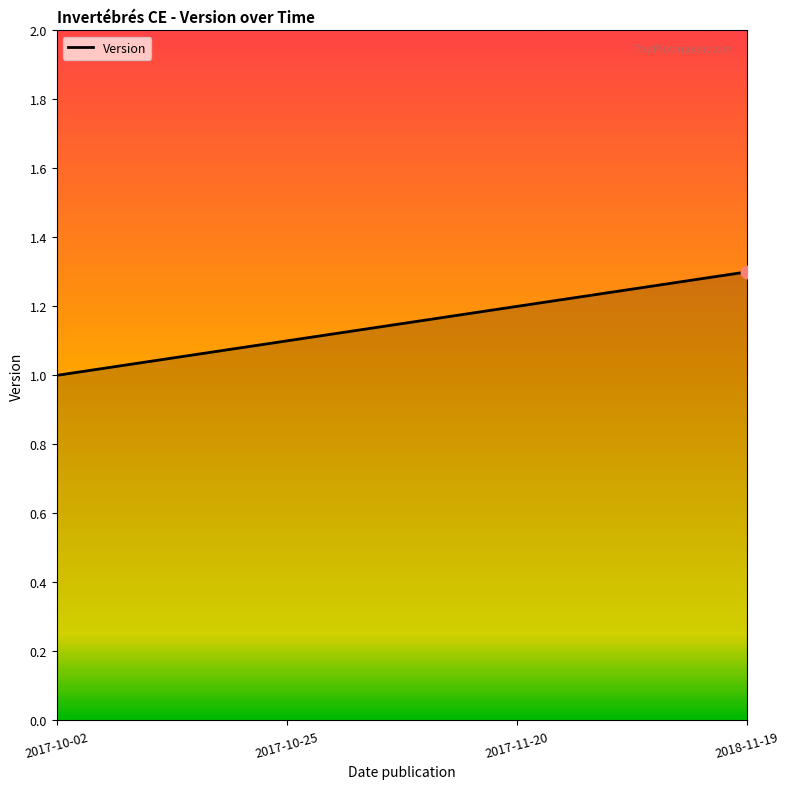

Which has a higher value, 2017-10-02 or 2017-10-25?

2017-10-25